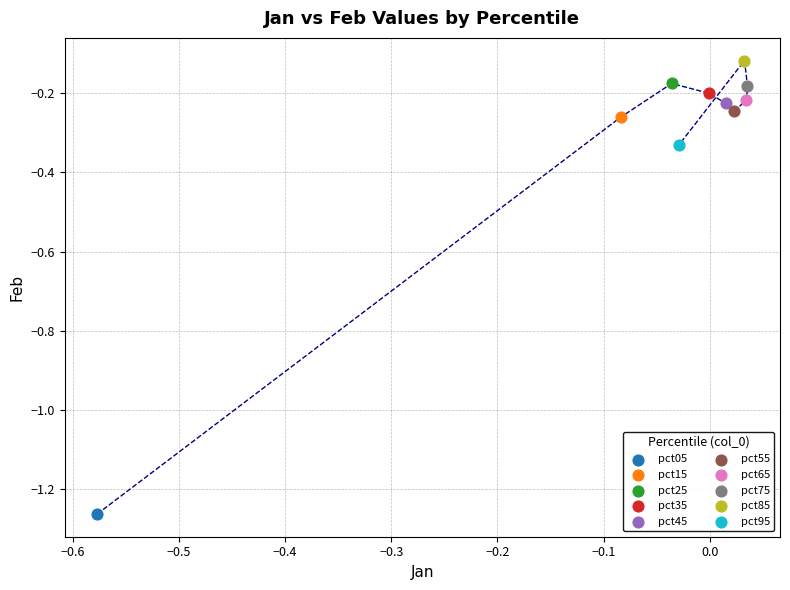

What are all the series names shown in the legend?

pct05, pct15, pct25, pct35, pct45, pct55, pct65, pct75, pct85, pct95